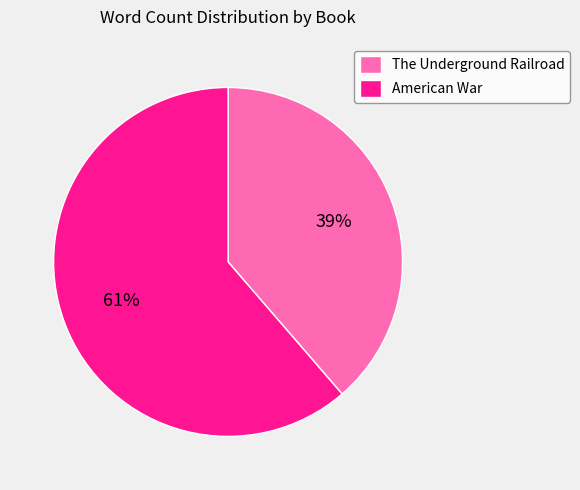

To the nearest percent, what portion does The Underground Railroad represent?

39%